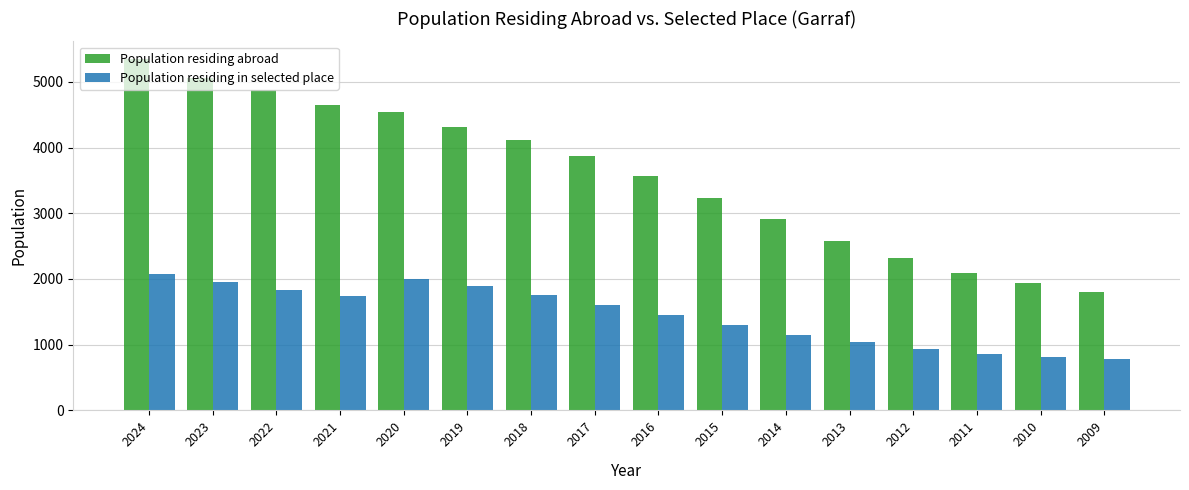

What is the value of the Population residing abroad bar at the 10th from the left?

3229